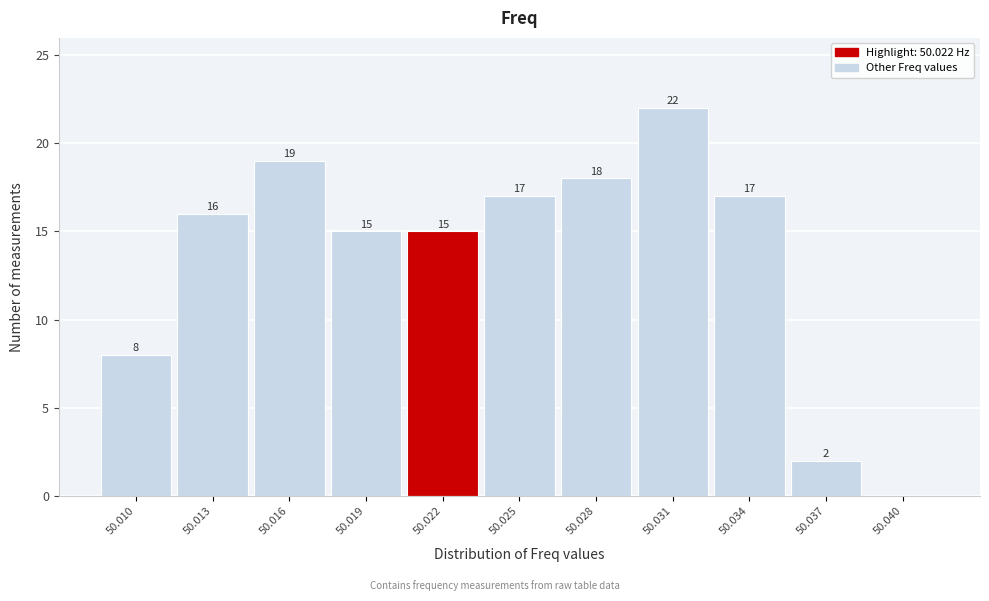

Reading left to right, extract all data points from this chart.

50.010=8	50.013=16	50.016=19	50.019=15	50.022=15	50.025=17	50.028=18	50.031=22	50.034=17	50.037=2	50.040=0